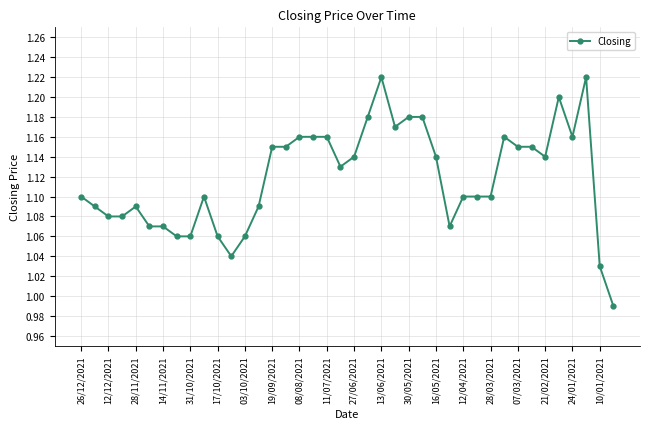

True or false: there are more than 1 points higher than both neighbors.

True